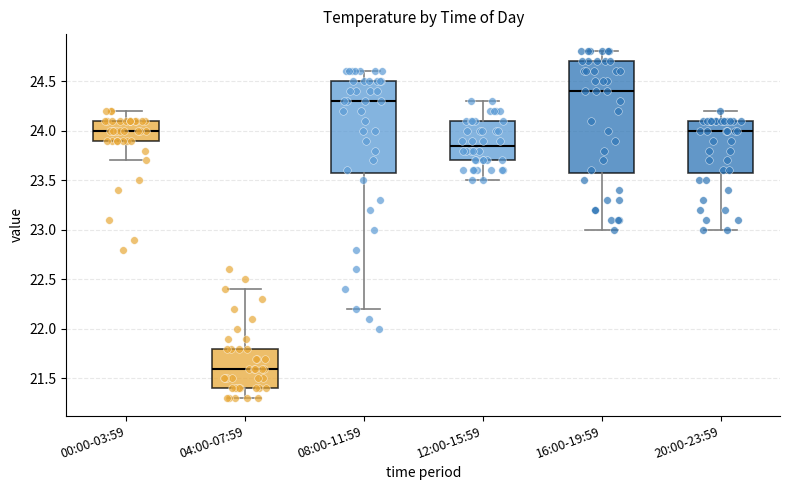

Which box is the tallest, from its lower edge to its upper edge?

16:00-19:59